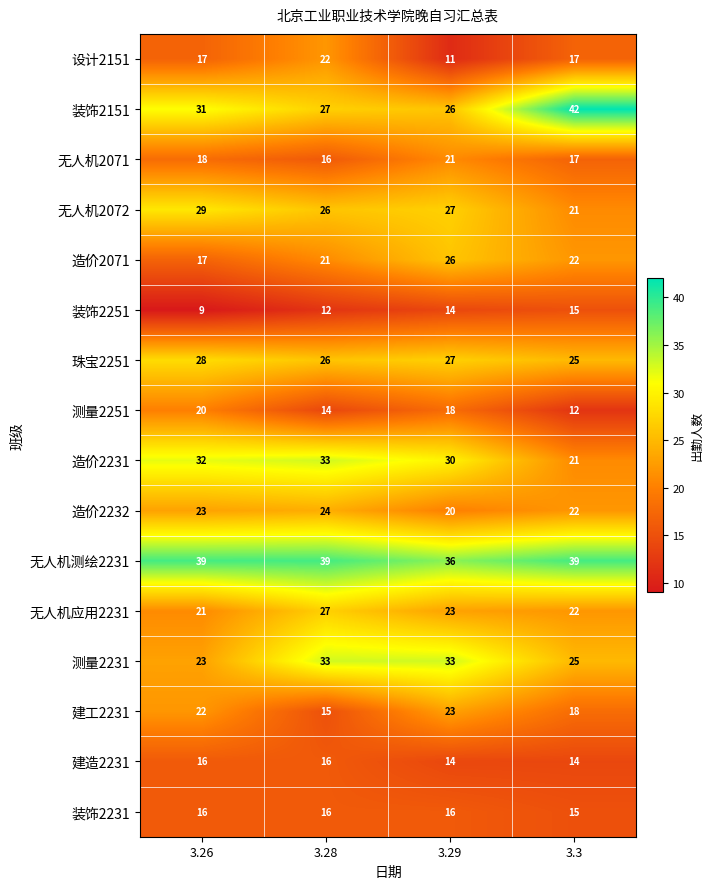

What is the spread (max minus min) of values at 3.3?

30